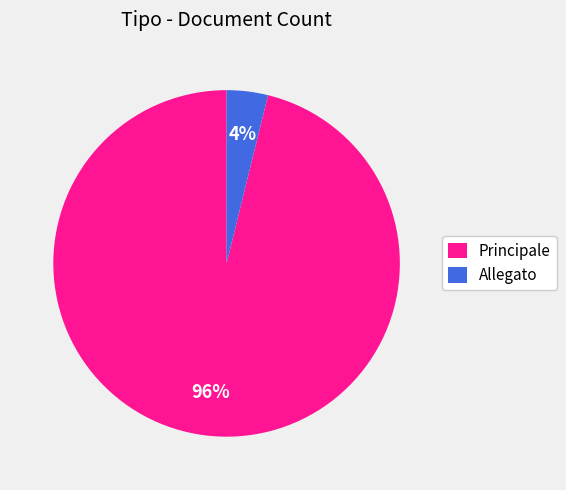

Which slice is the largest?

Principale